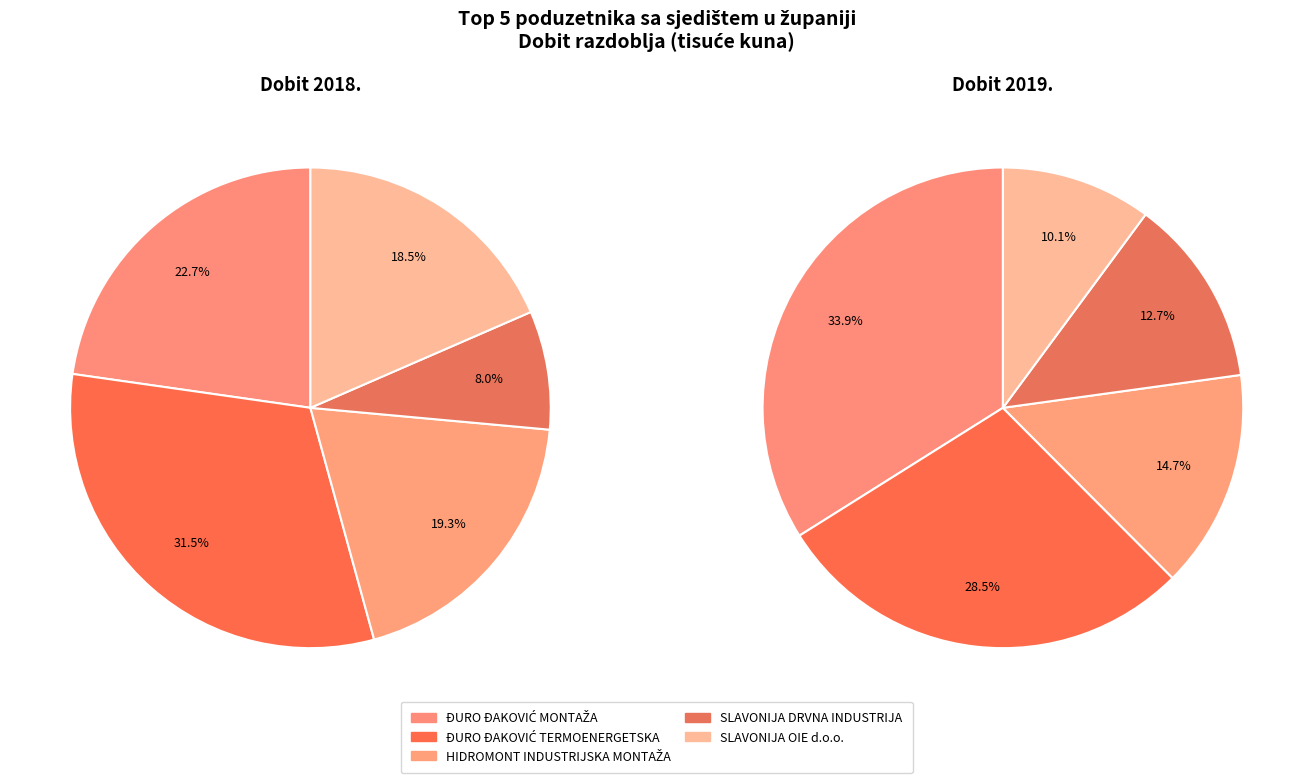

What is the smallest slice in the pie chart?

SLAVONIJA OIE d.o.o.